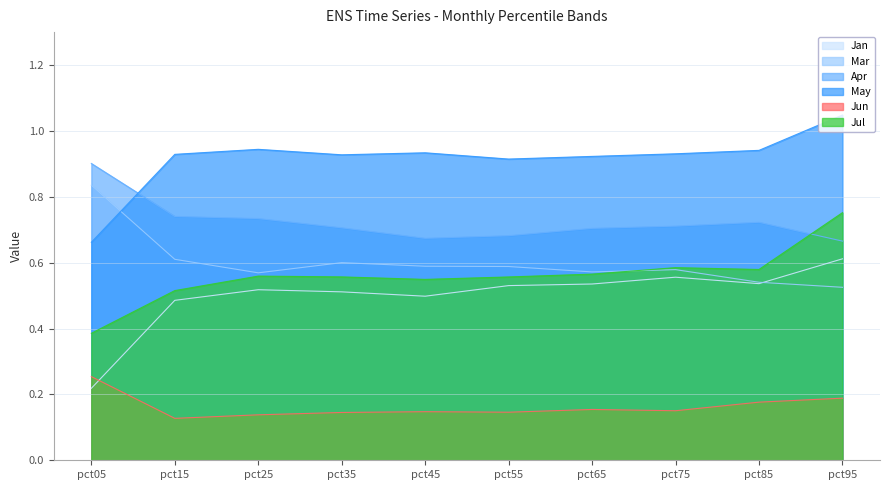

In Mar, how many points are higher than both neighbors (excluding endpoints)?

2